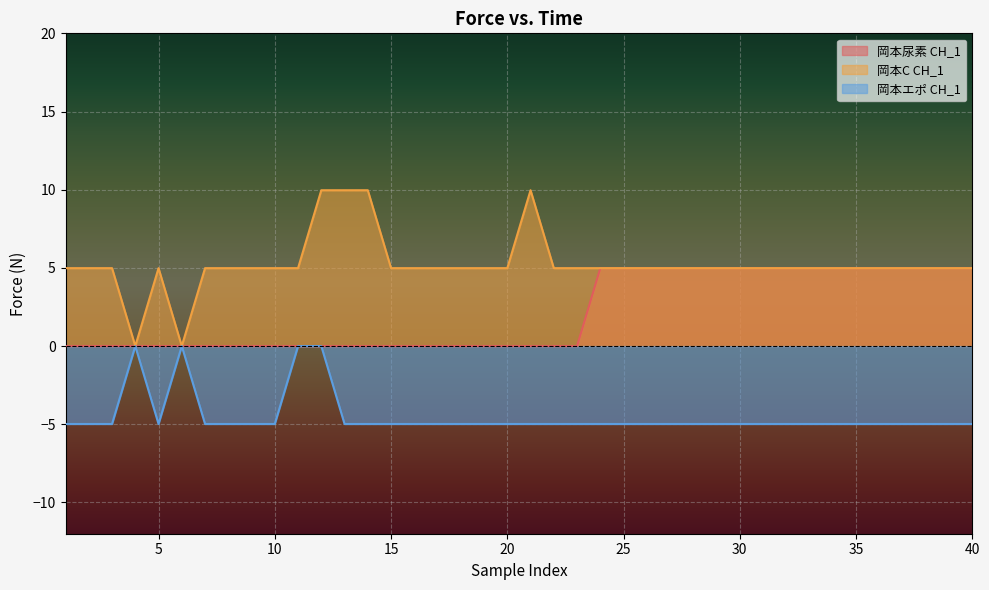

How many values in the 岡本エポ CH_1 series are below -4?

36